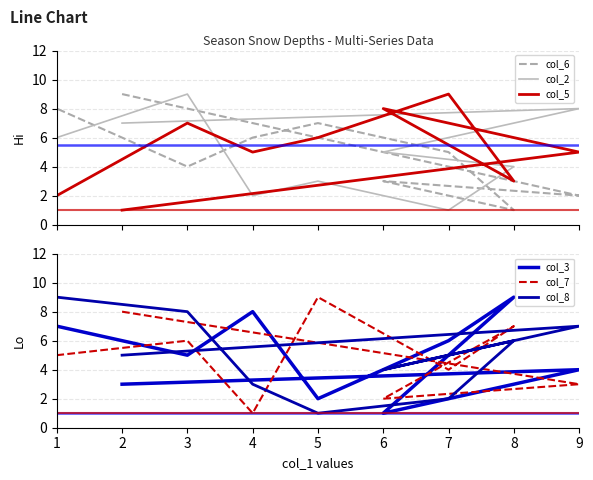

Count the number of categories in the chart.

9